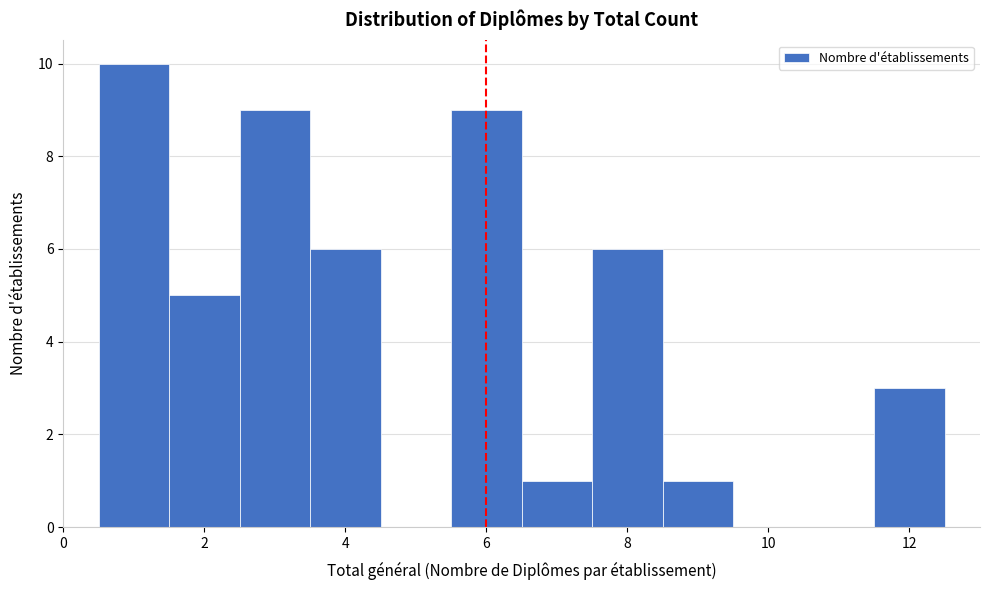

Reading left to right, list every bar in this chart as the range it spans on the x-axis followed by its height. Neither the bar edges nor the heights are printed on the chart, so give them approximately, as read against the axes.

0.5 to 1.5: 10
1.5 to 2.5: 5
2.5 to 3.5: 9
3.5 to 4.5: 6
4.5 to 5.5: 0
5.5 to 6.5: 9
6.5 to 7.5: 1
7.5 to 8.5: 6
8.5 to 9.5: 1
9.5 to 10.5: 0
10.5 to 11.5: 0
11.5 to 12.5: 3